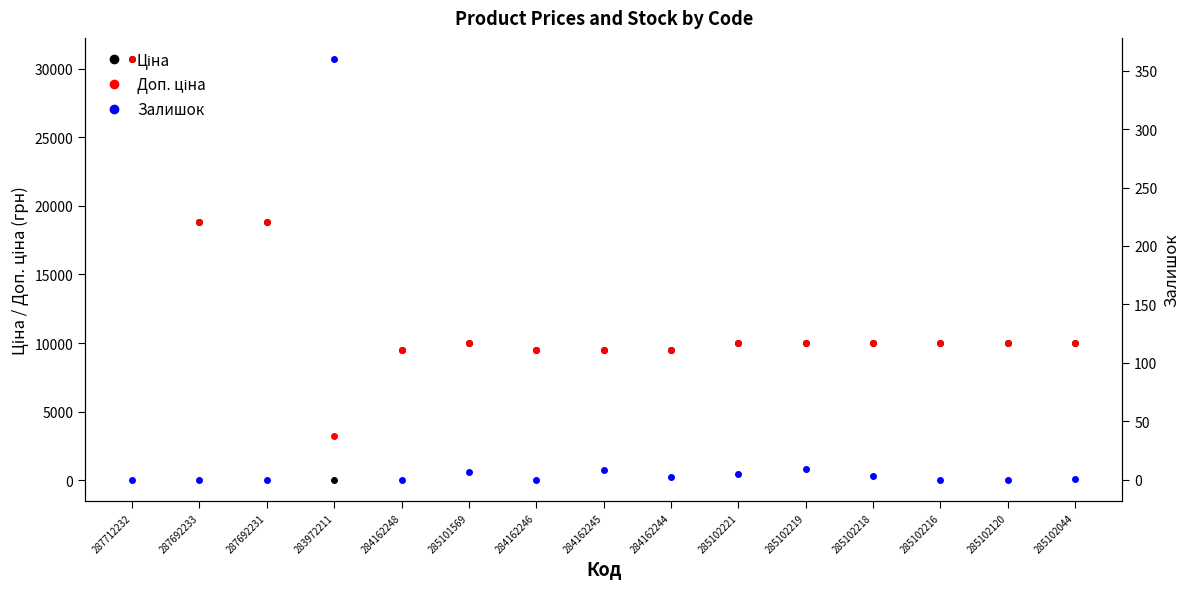

What is the lowest value of the Ціна series?

32.0